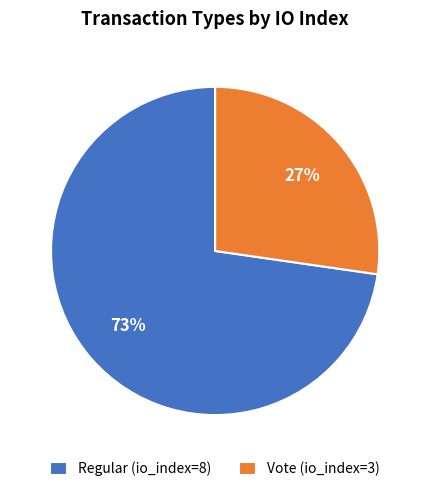

Rank the categories by value from lowest to highest.

Vote (io_index=3), Regular (io_index=8)